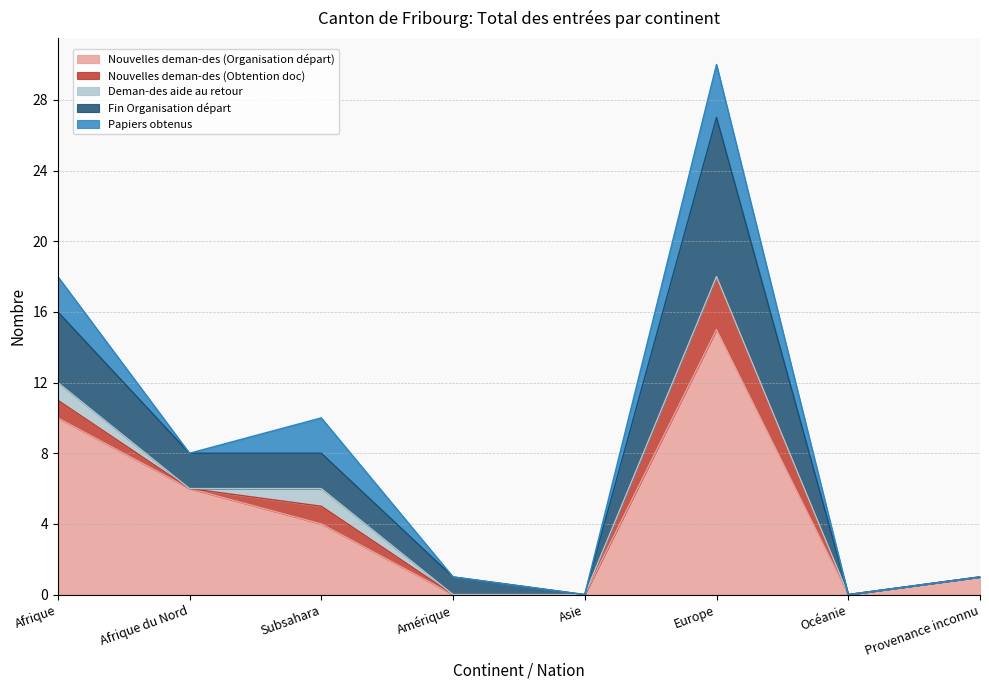

What are all the series names shown in the legend?

Nouvelles deman-des (Organisation départ), Nouvelles deman-des (Obtention doc), Deman-des aide au retour, Fin Organisation départ, Papiers obtenus